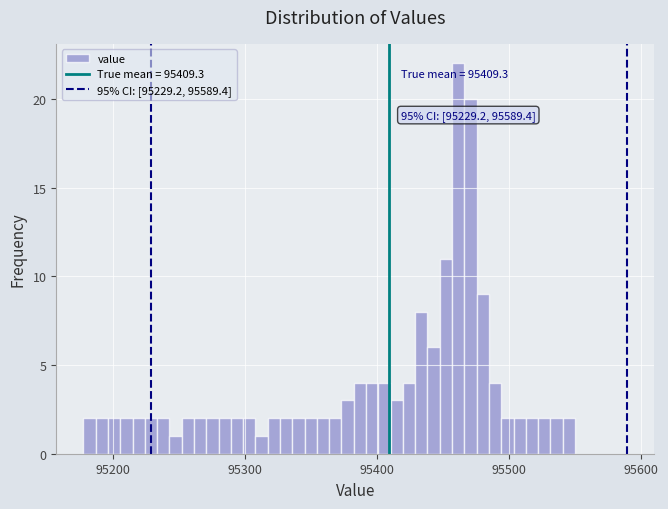

Around what value on the x-axis is the tallest bar? Give the approximate position of its centre, as read against the axis.

95460